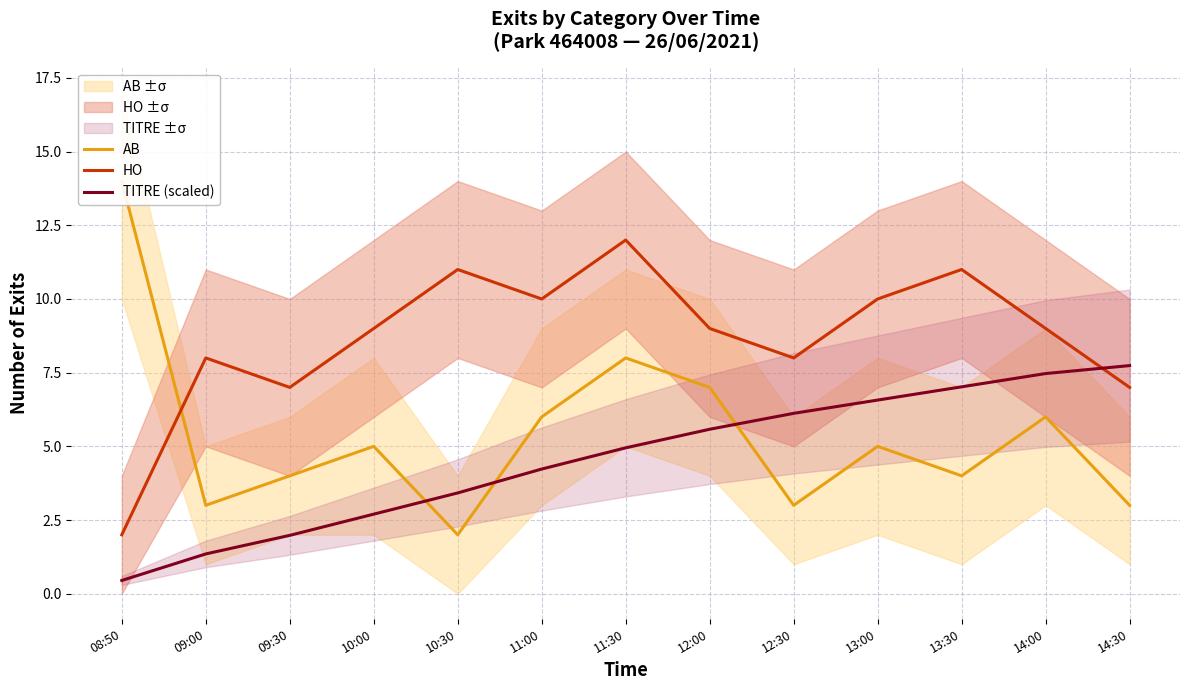

At how many categories does at least one series exceed 7?

12